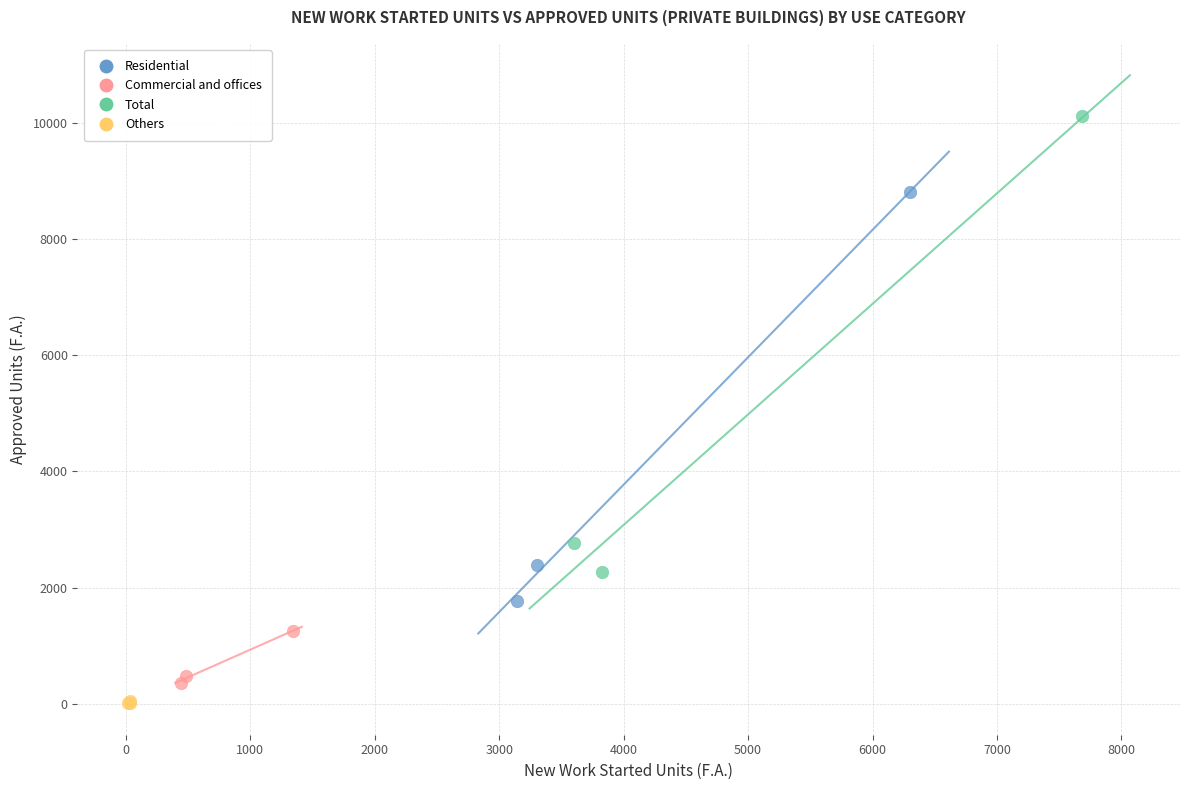

Which series contains the highest Y value?

Total